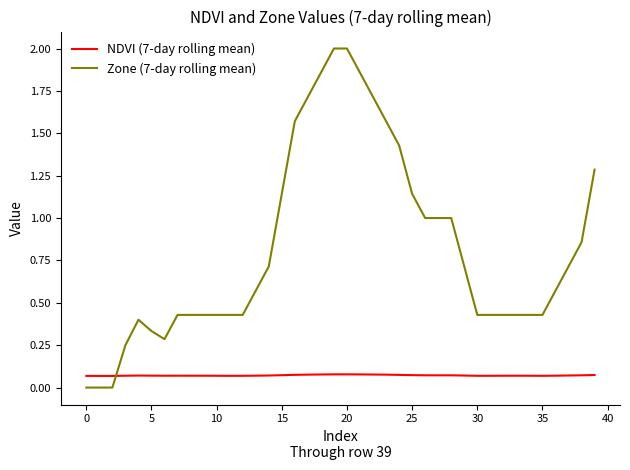

Is this an area chart (filled region under the line)?

No